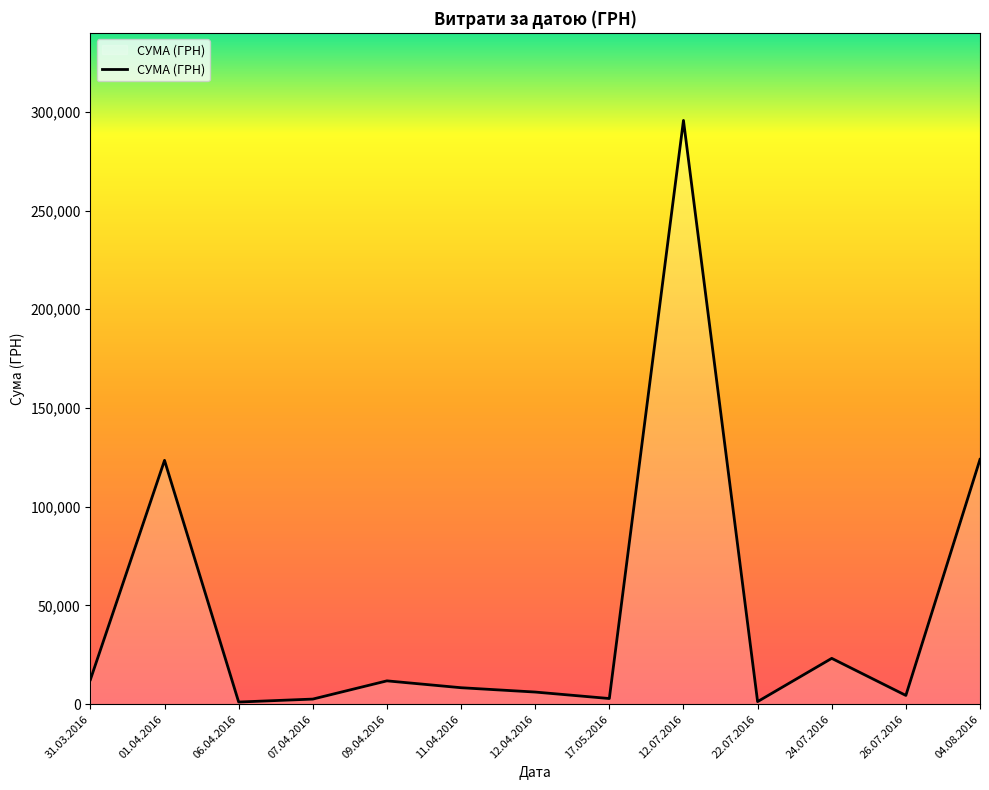

What is the difference between the values at 24.07.2016 and 01.04.2016?

100263.9